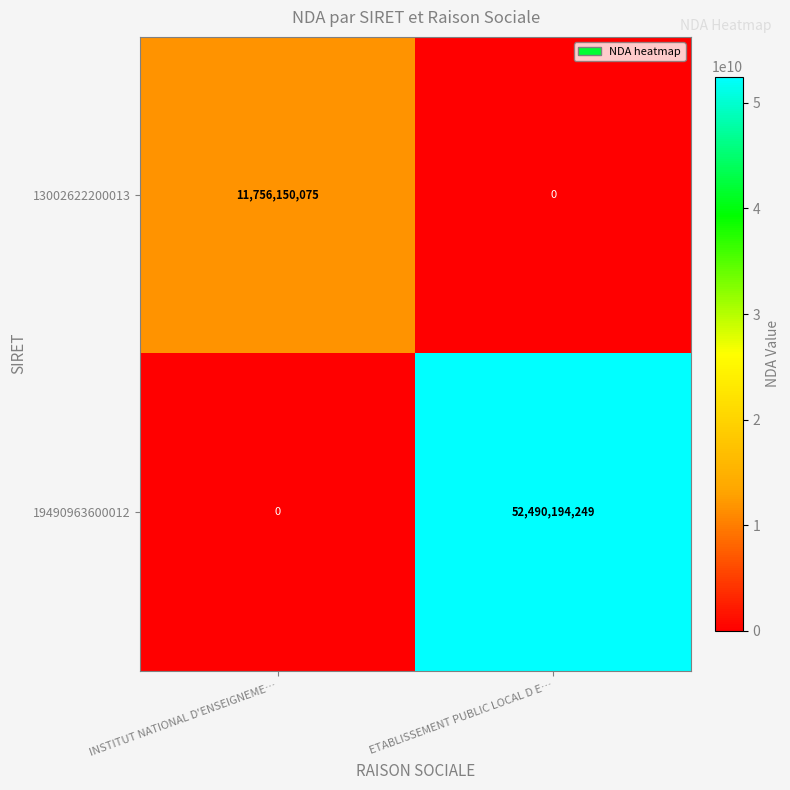

Where is 13002622200013 nearest to the value 5878075037?

ETABLISSEMENT PUBLIC LOCAL D E…